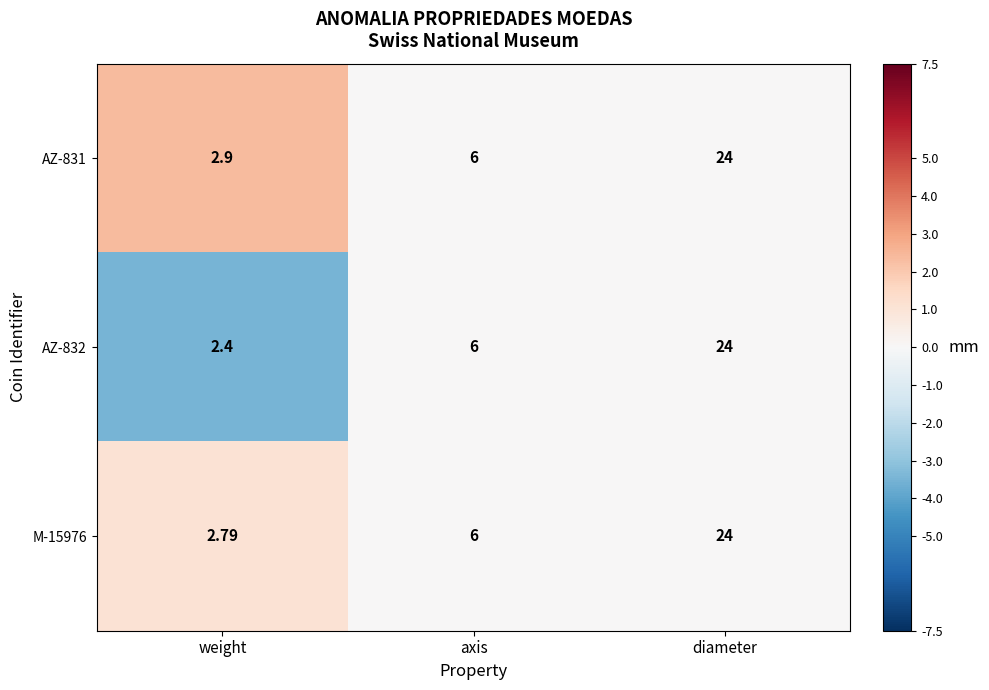

List the labels in order of AZ-832 value, smallest first.

weight, axis, diameter